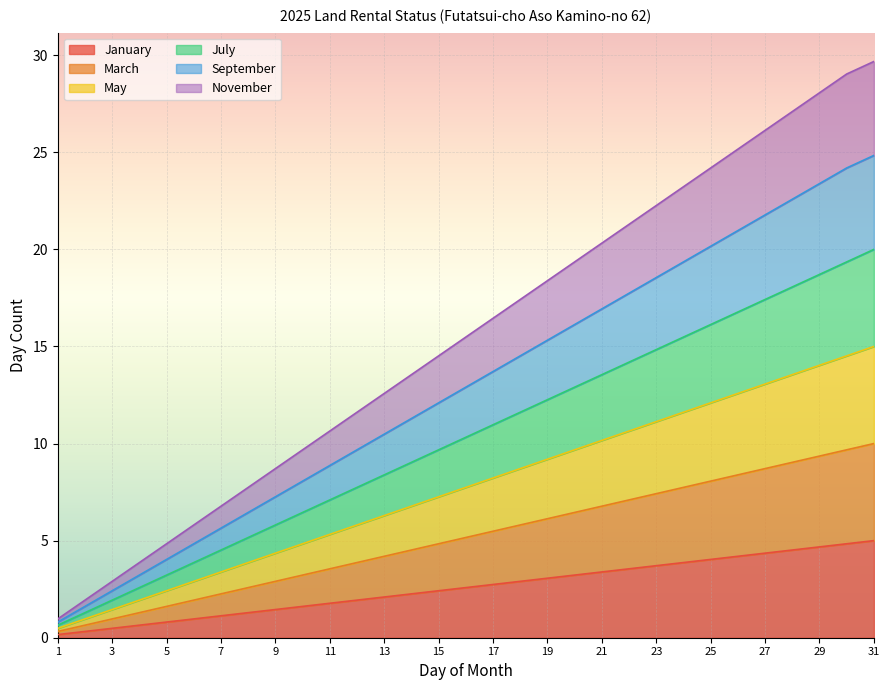

Which series has the largest total across all categories?

November